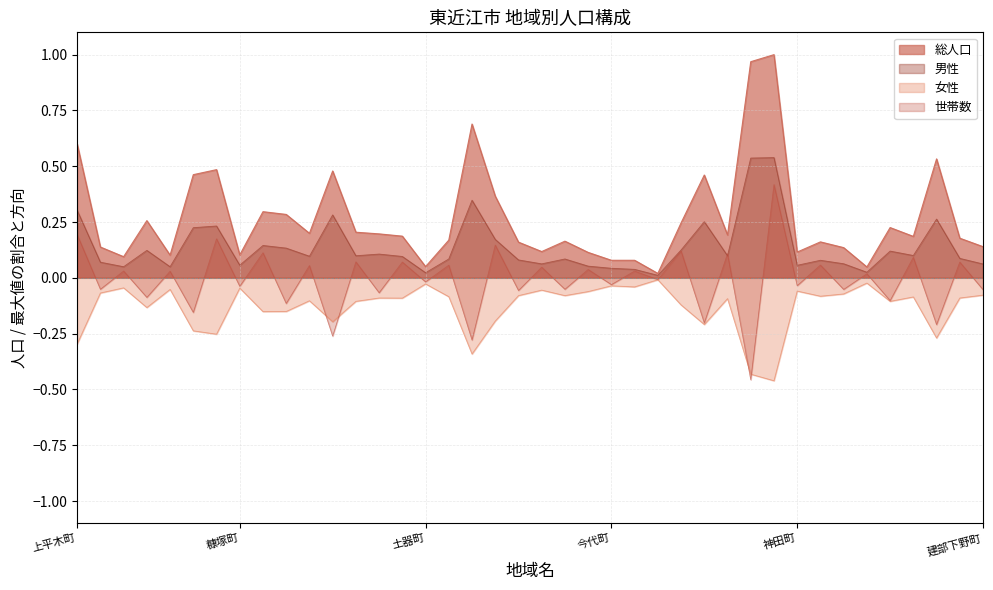

Where is 男性 nearest to the value 0?

岡田町